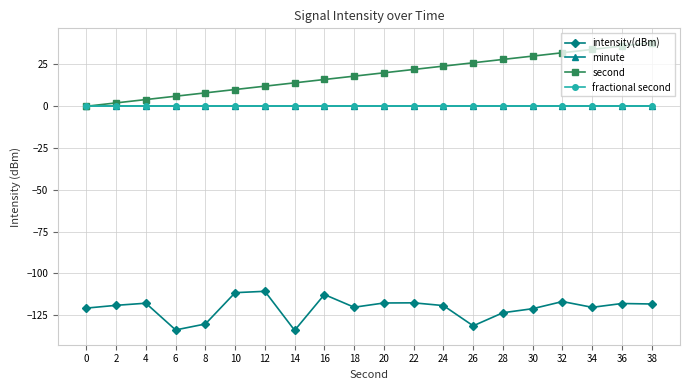

What is the minimum value shown in the chart?

-134.0